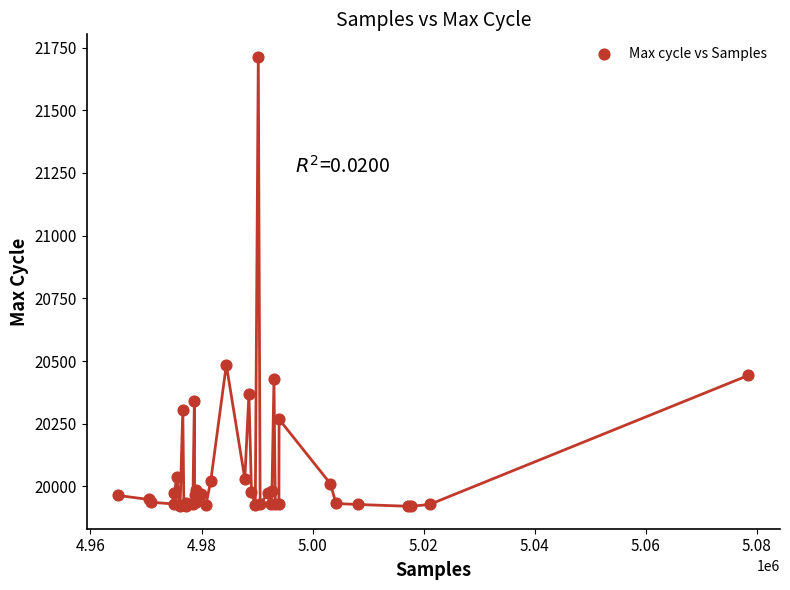

What Y value in the scatter plot is closest to 20817?

20485